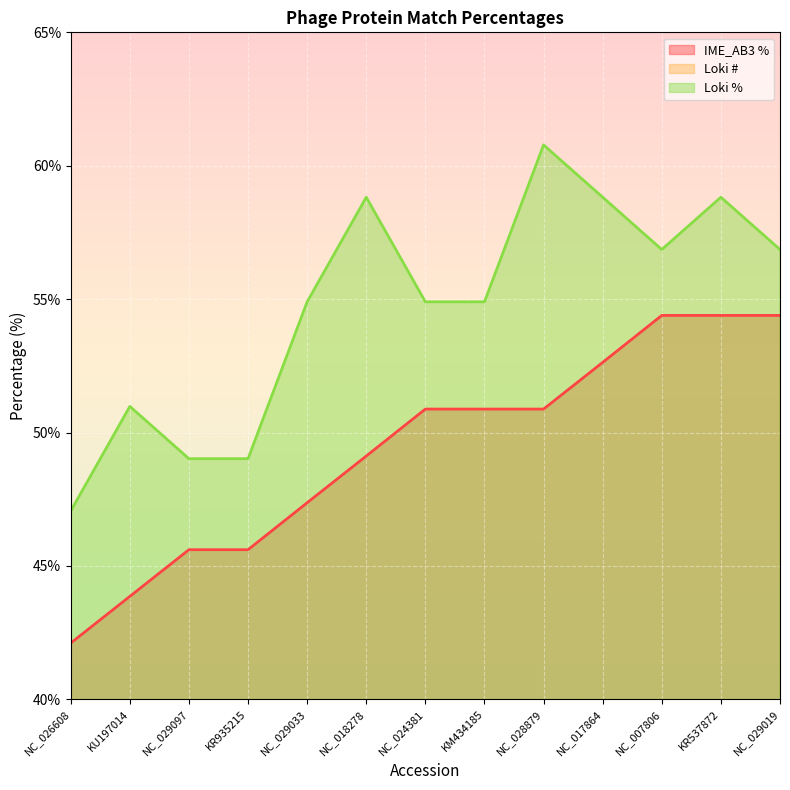

Where does the Loki % series first go above 54?

NC_029033